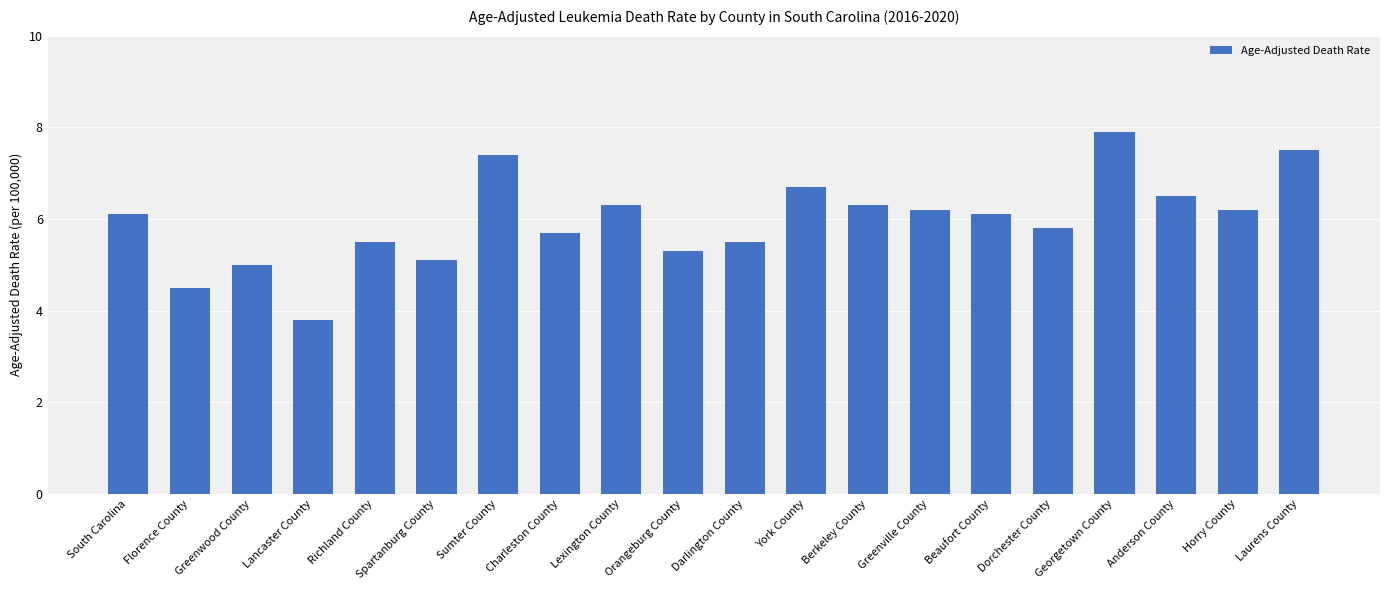

The value at Beaufort County is 6.1. True or false?

True